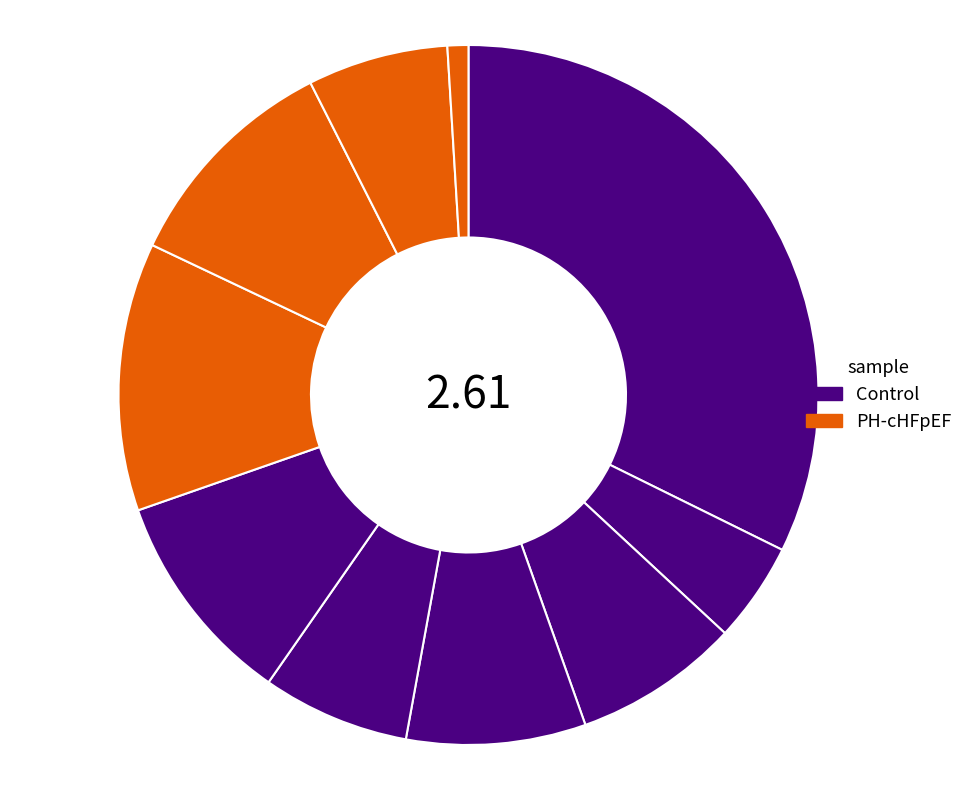

How many slices are in this pie chart?

10